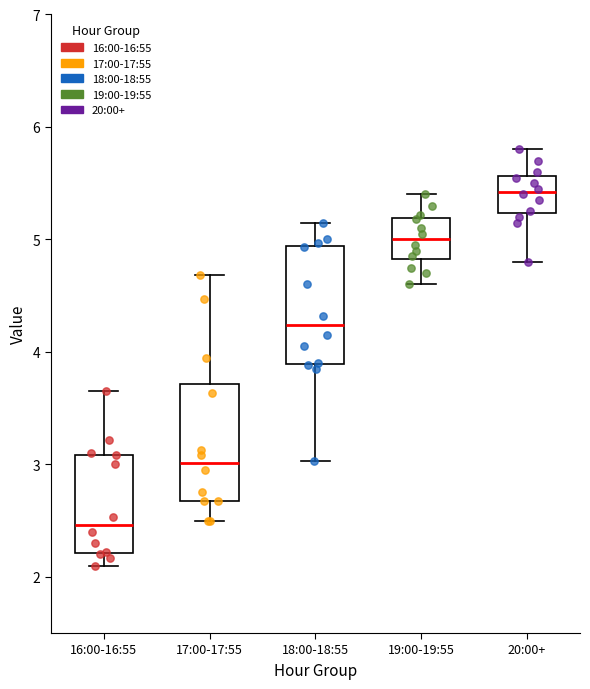

Reading left to right, read every box against the y-axis: the position of its median line, the range the box covers, and the ends of its whiskers. The values are not printed on the chart, so give them approximately, as read against the axis.

16:00-16:55: median 2.5, box 2.2 to 3.1, whiskers 2.1 to 3.7
17:00-17:55: median 3.0, box 2.7 to 3.7, whiskers 2.5 to 4.7
18:00-18:55: median 4.2, box 3.9 to 4.9, whiskers 3.0 to 5.2
19:00-19:55: median 5.0, box 4.8 to 5.2, whiskers 4.6 to 5.4
20:00+: median 5.4, box 5.2 to 5.6, whiskers 4.8 to 5.8